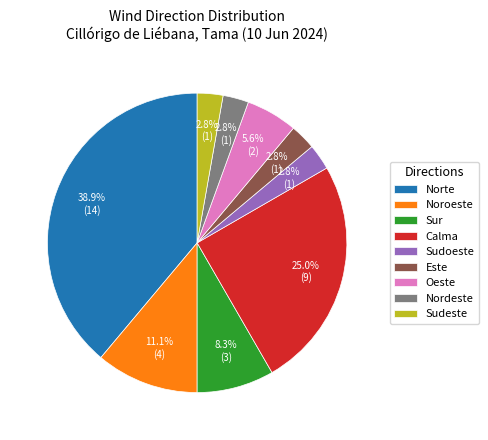

Which slice is the largest?

Norte